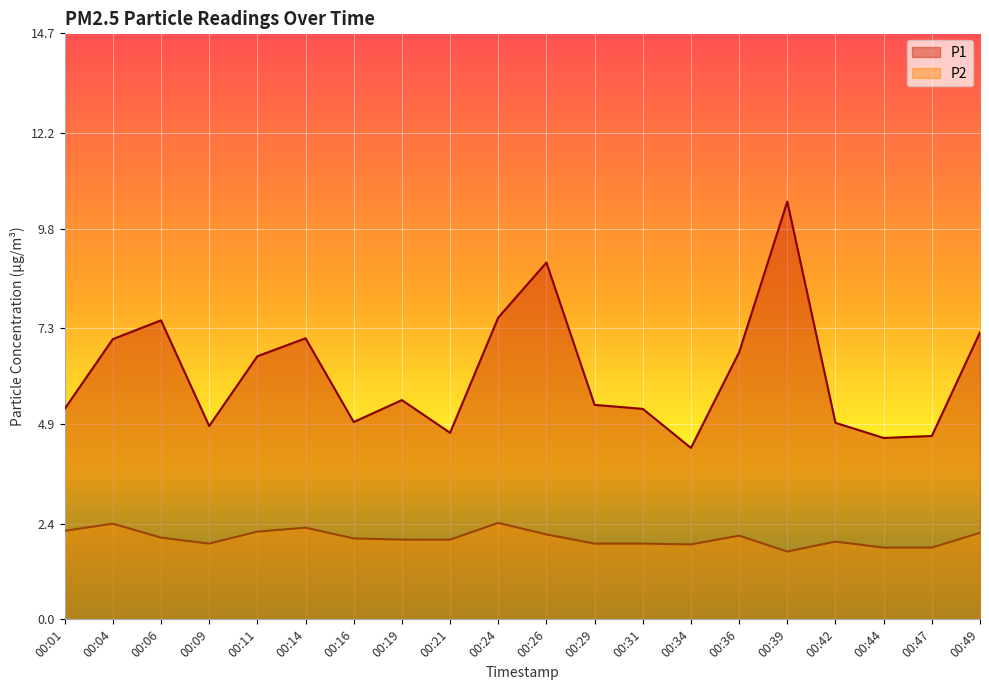

Reading left to right, transcribe all the data shown in this chart.

P1: 00:01=5.3	00:04=7.0	00:06=7.5	00:09=4.8	00:11=6.6	00:14=7.0	00:16=5.0	00:19=5.5	00:21=4.7	00:24=7.6	00:26=8.9	00:29=5.4	00:31=5.3	00:34=4.3	00:36=6.7	00:39=10.5	00:42=4.9	00:44=4.5	00:47=4.6	00:49=7.2
P2: 00:01=2.2	00:04=2.4	00:06=2.0	00:09=1.9	00:11=2.2	00:14=2.3	00:16=2.0	00:19=2.0	00:21=2.0	00:24=2.4	00:26=2.1	00:29=1.9	00:31=1.9	00:34=1.9	00:36=2.1	00:39=1.7	00:42=1.9	00:44=1.8	00:47=1.8	00:49=2.2